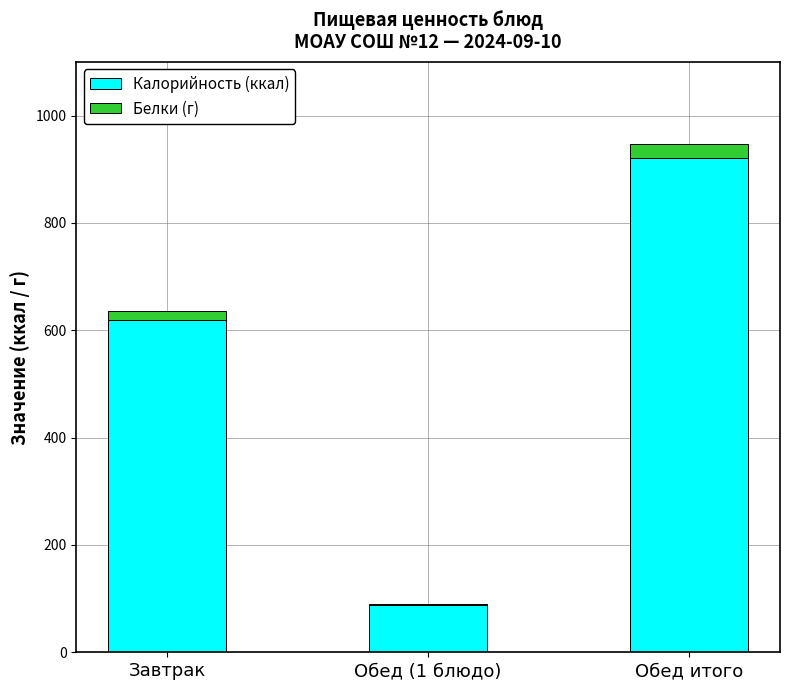

What is the highest value of the Калорийность (ккал) series?

921.3